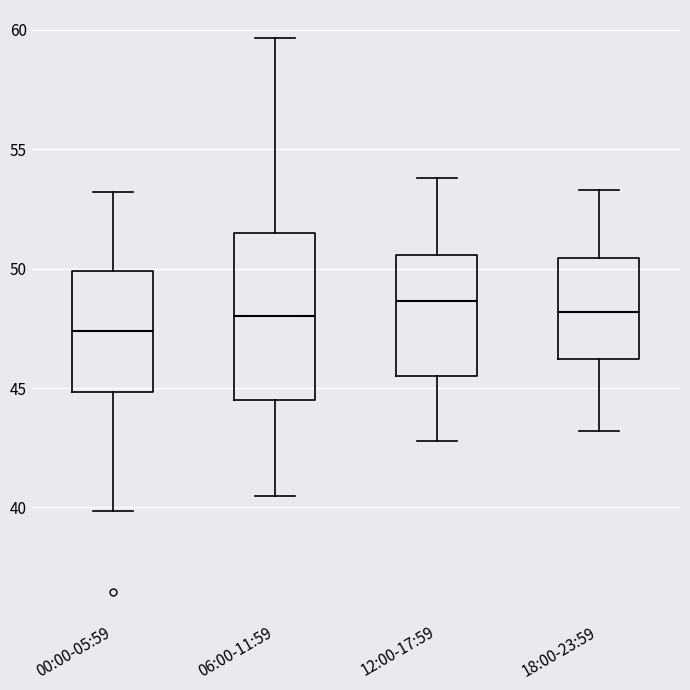

Which box is the tallest, from its lower edge to its upper edge?

06:00-11:59